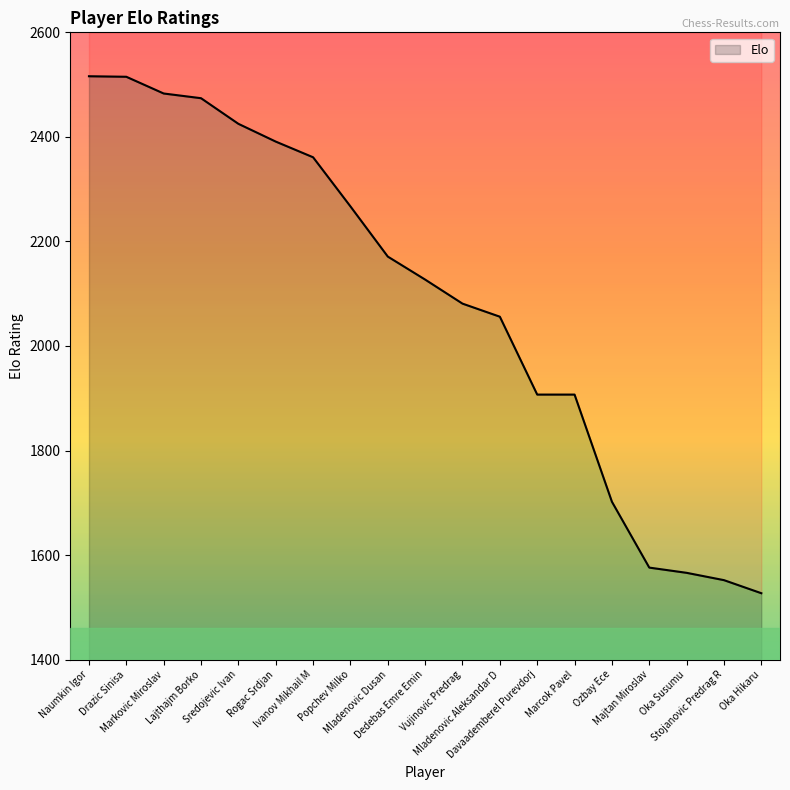

What is the average value?

2084